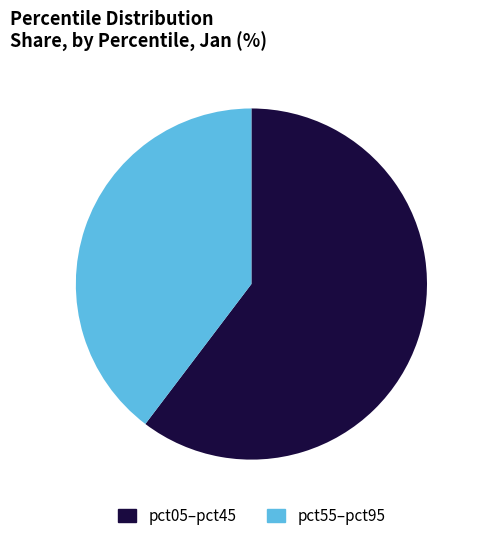

Is there a majority slice in this chart?

Yes